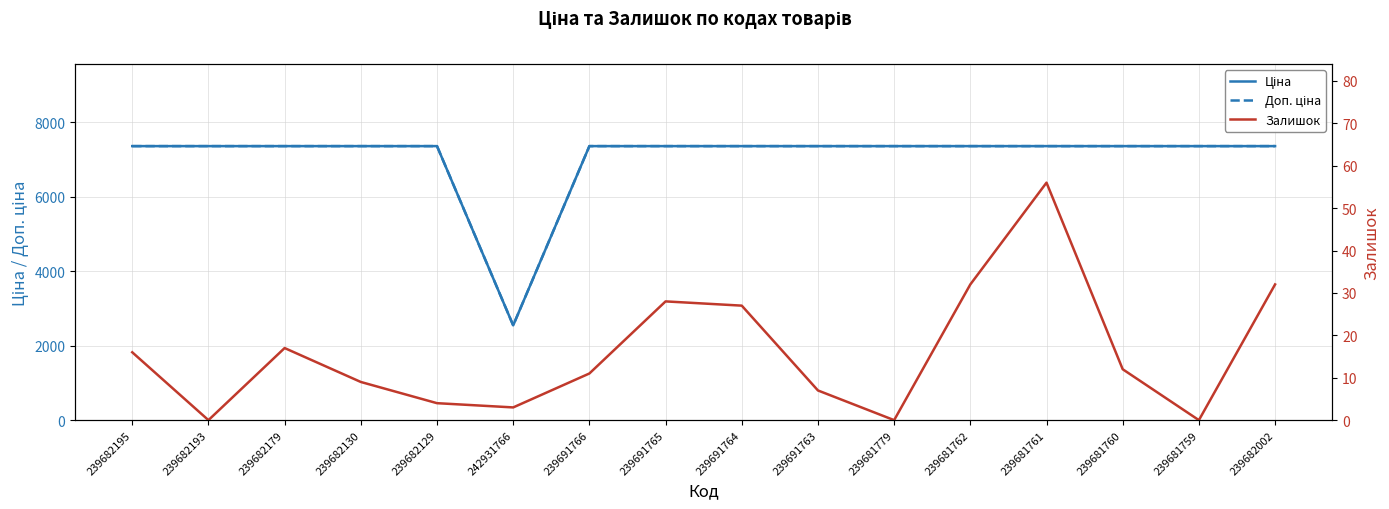

What is the maximum value shown in the chart?

7360.2